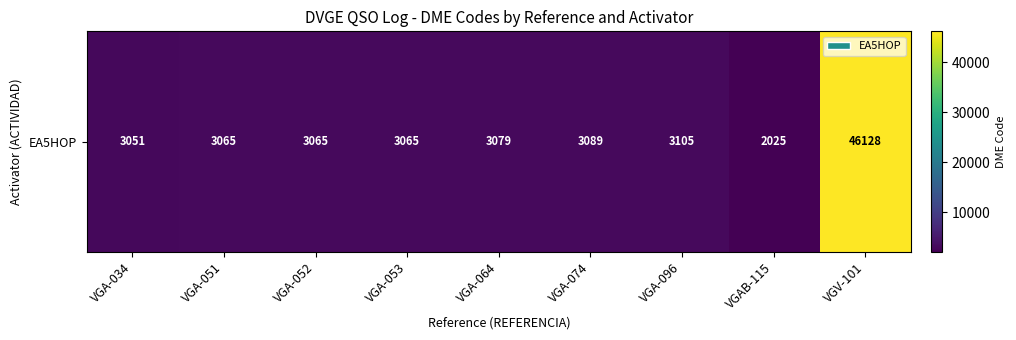

True or false: the data shows 1094 at VGA-096.

False